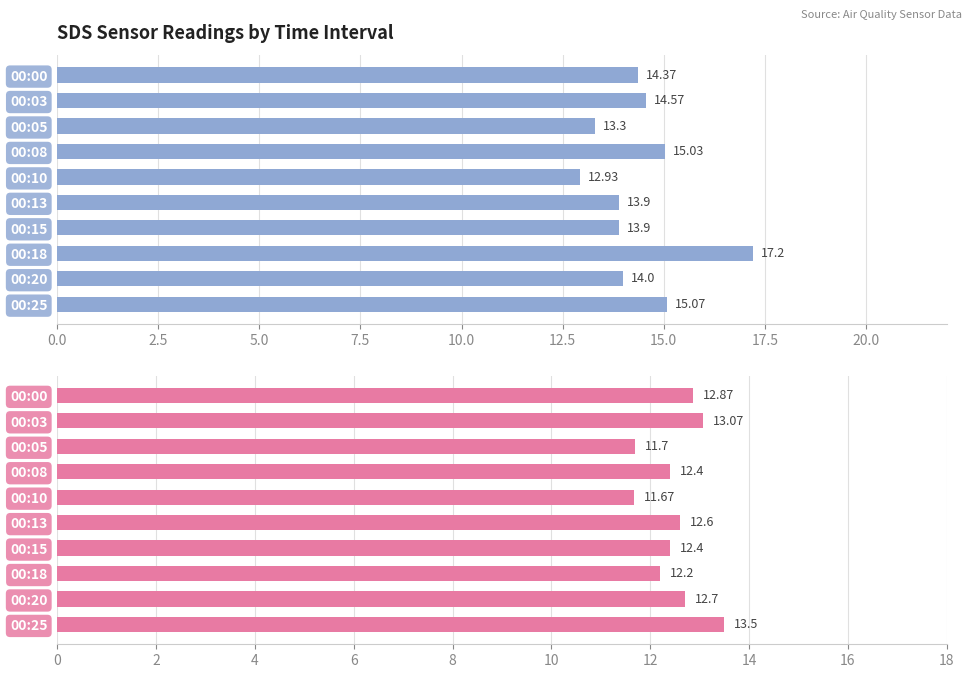

Read the SDS_P2 value at 00:05.

11.7